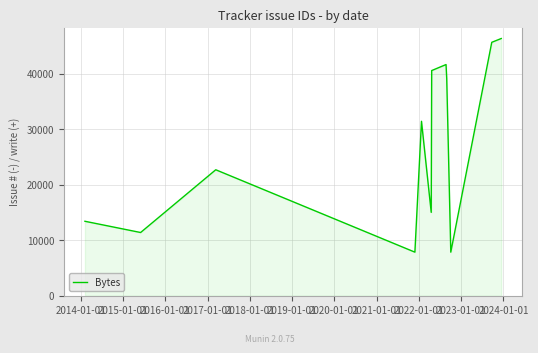

How many lines are shown in the chart?

1